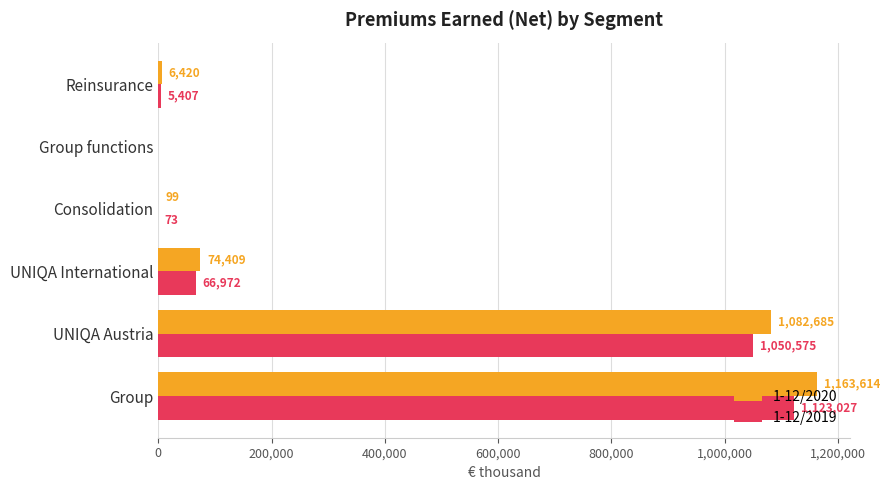

Is it true that 1-12/2019 equals 1123027 at Group?

True